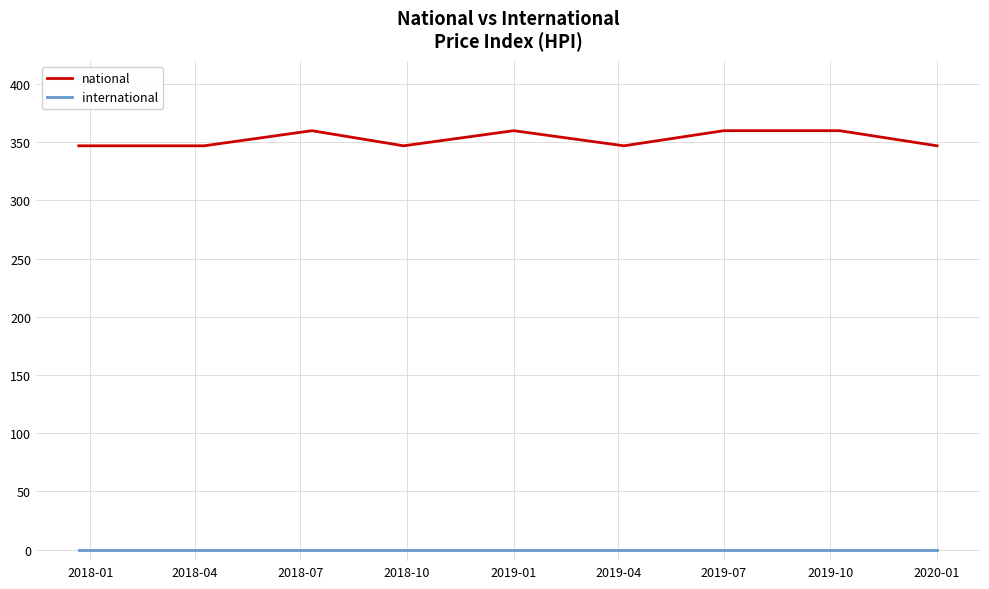

List the series in order of their peak value, lowest first.

international, national